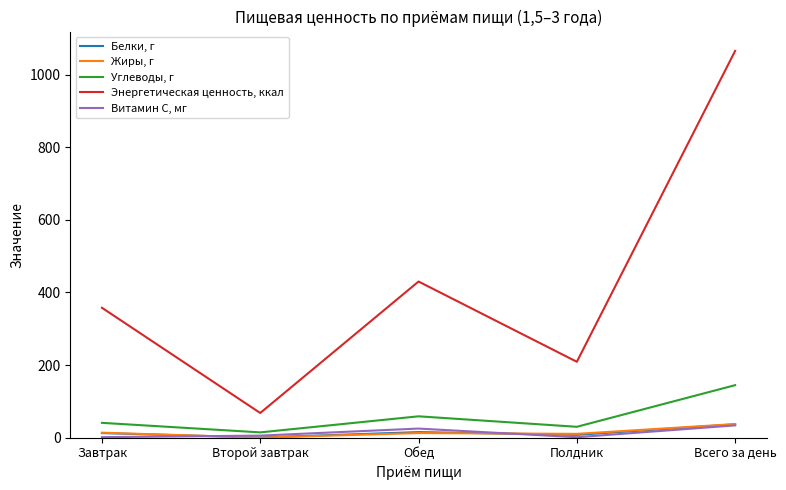

Rank the series by their maximum value, from lowest to highest.

Витамин С, мг, Белки, г, Жиры, г, Углеводы, г, Энергетическая ценность, ккал